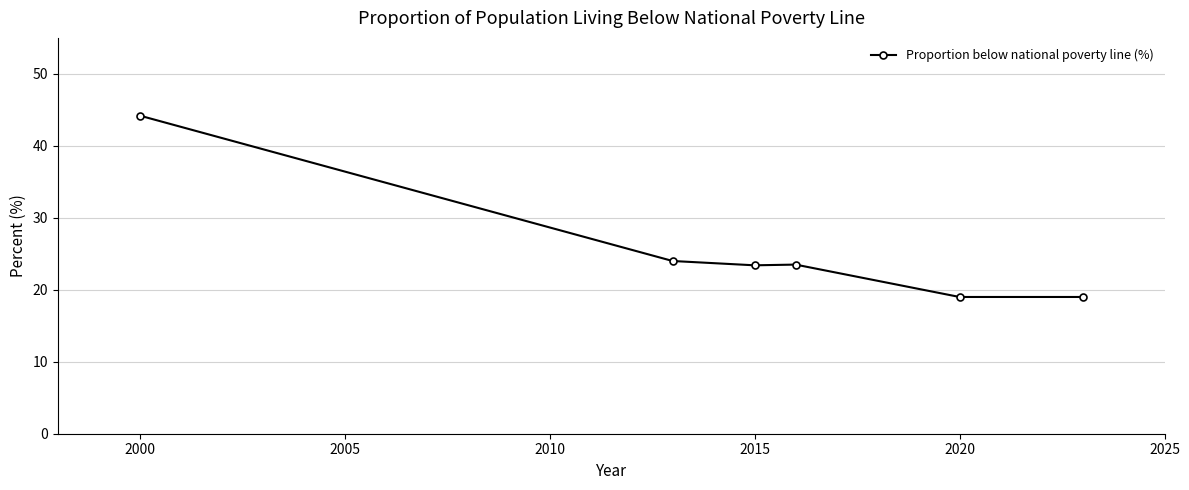

What is the minimum value shown in the chart?

19.0